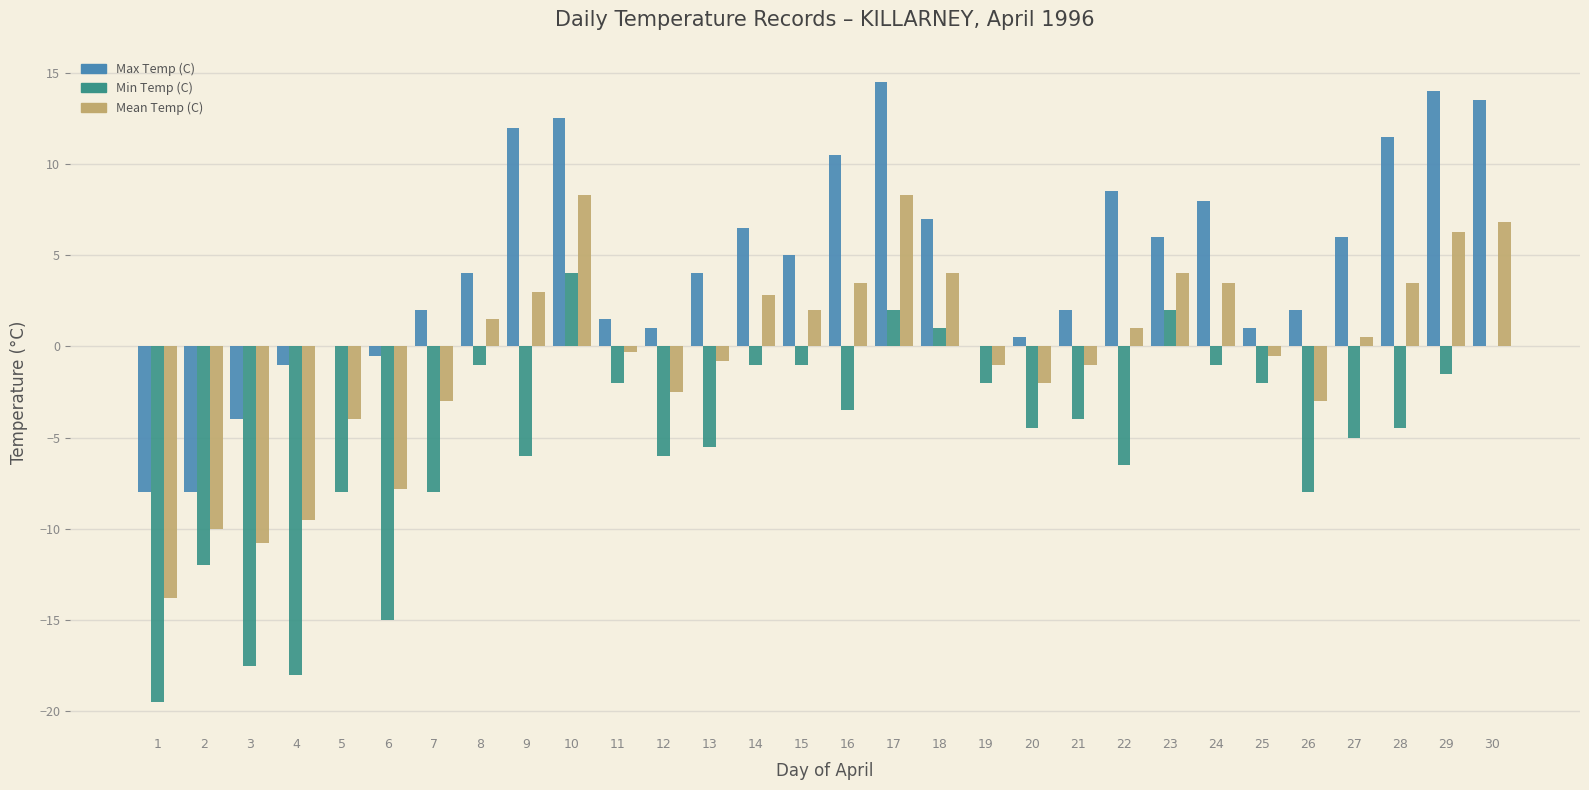

The Mean Temp (C) series shows 2.0 at 15. True or false?

True